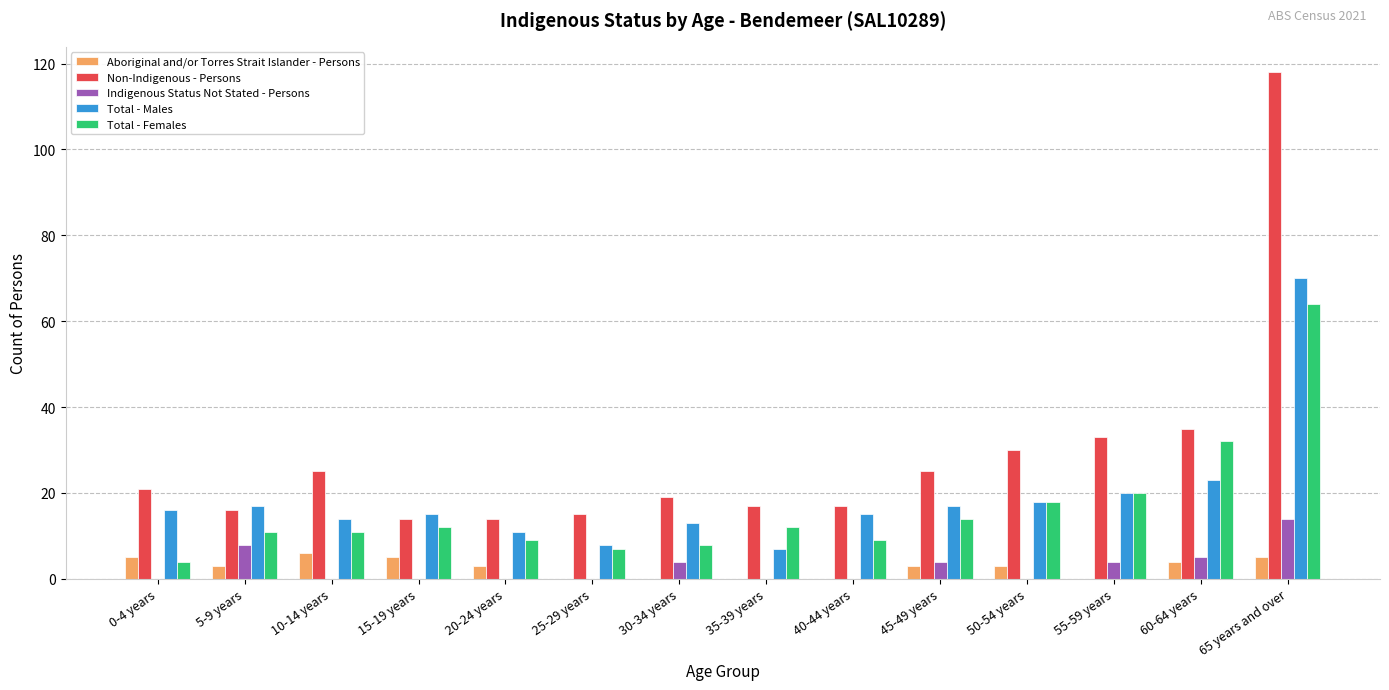

What is the spread (max minus min) of values at 10-14 years?

25